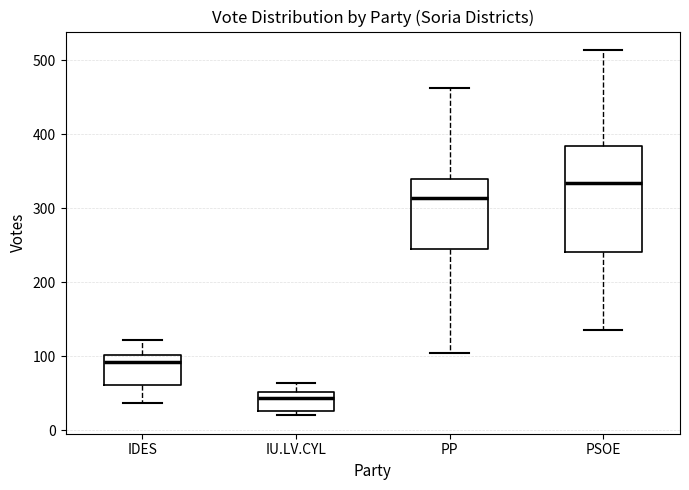

Which box's median line is the lowest?

IU.LV.CYL